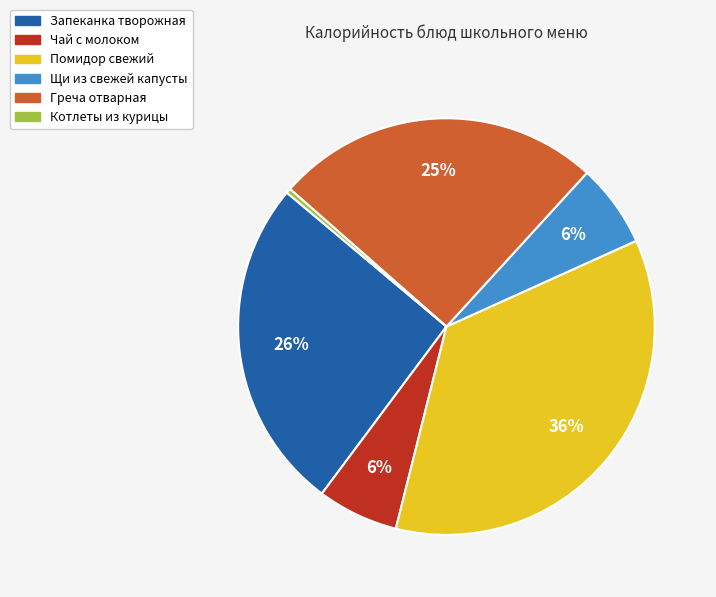

Which slice is the smallest?

Котлеты из курицы